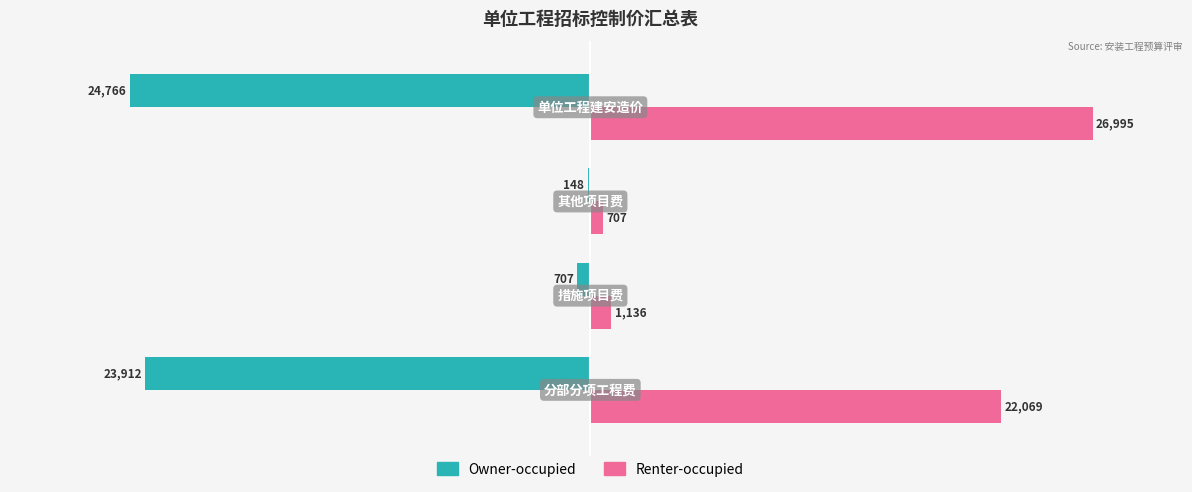

What are all the series names shown in the legend?

Owner-occupied, Renter-occupied